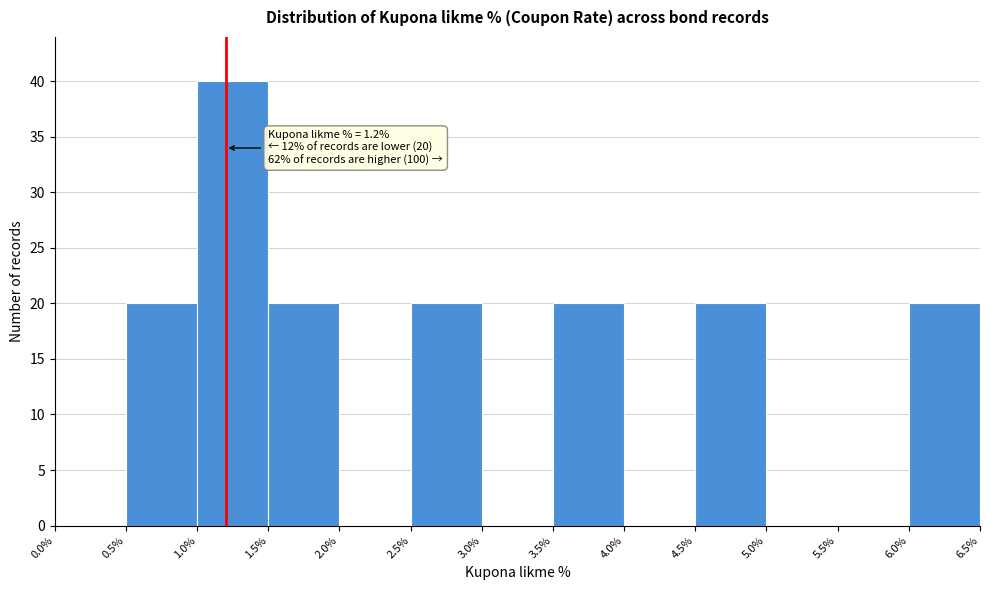

Over which range of the x-axis is the bar tallest?

1.0% to 1.5%